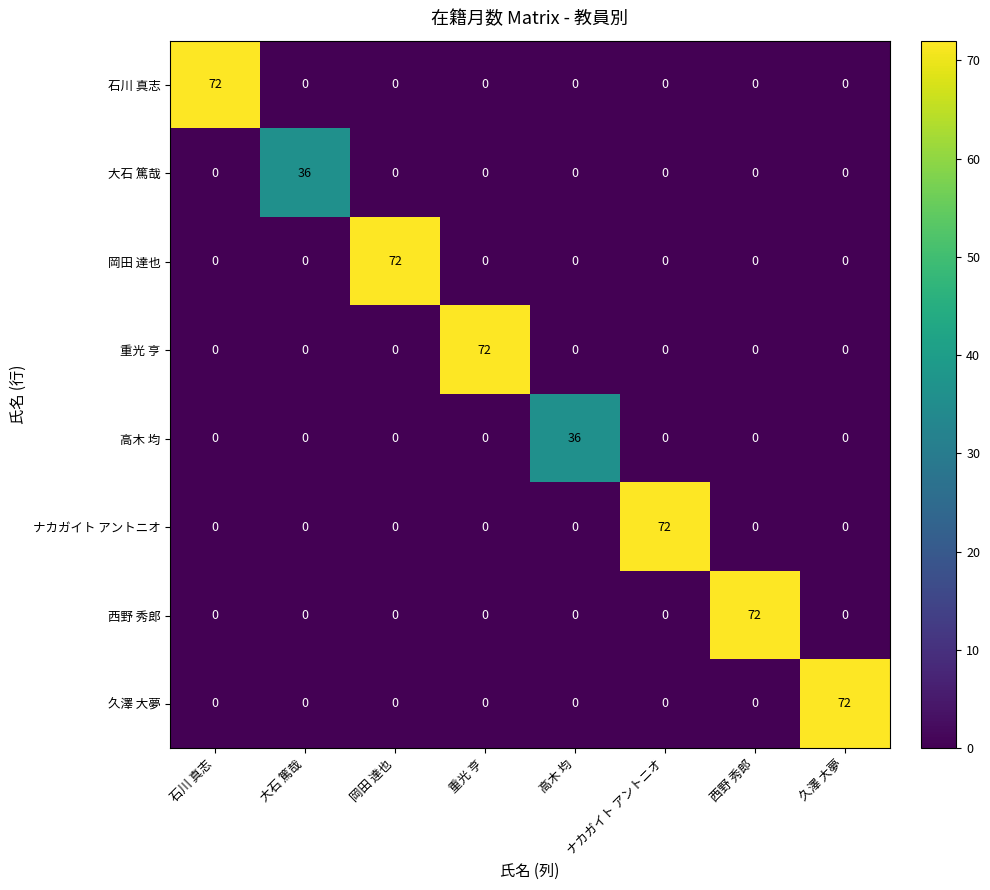

Which category has the highest value in the ナカガイト アントニオ series?

ナカガイト アントニオ